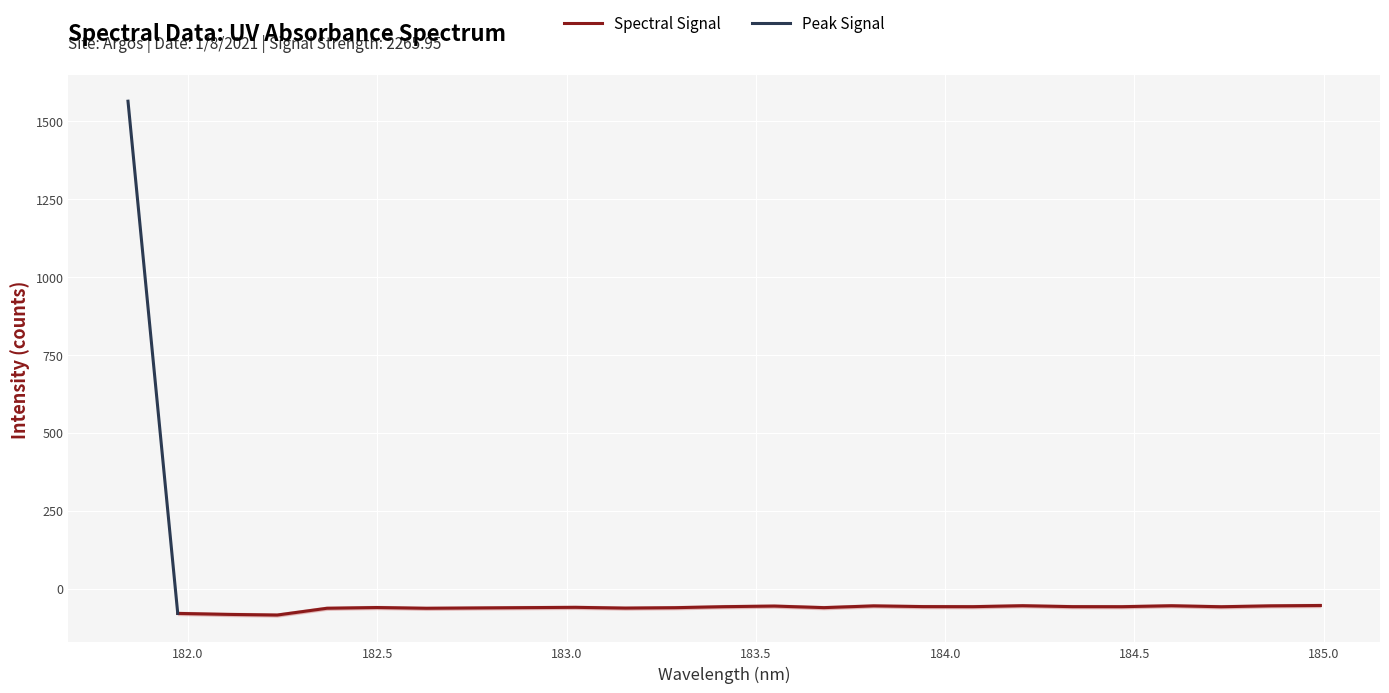

What is the sum of the values at 23 and 14?

-116.5